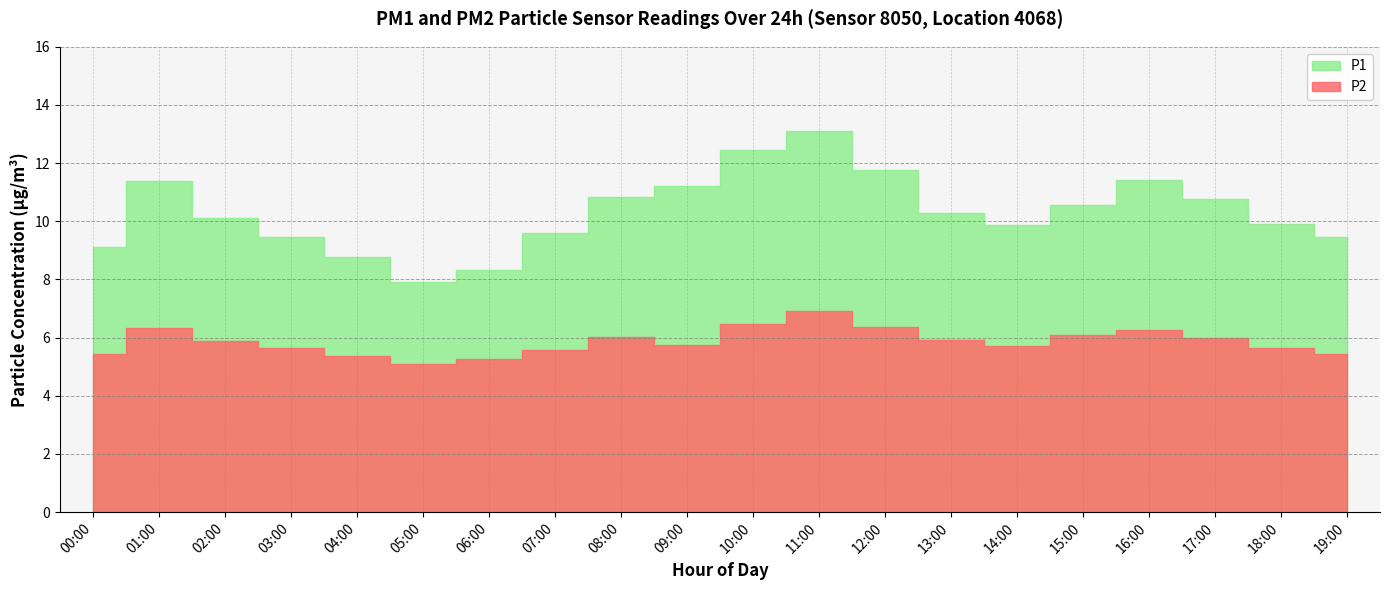

Where is P2 nearest to the value 6?

08:00